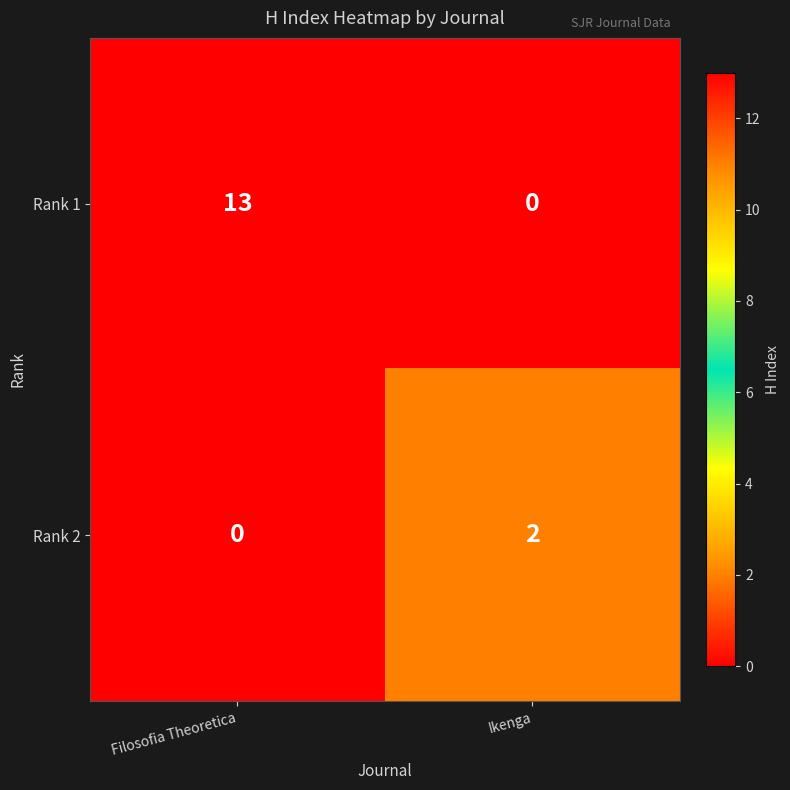

True or false: Rank 1 has a value of 0 at Ikenga.

True